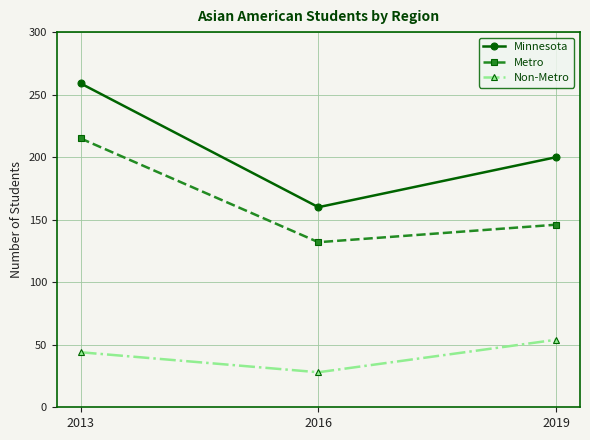

What is the difference between the maximum and minimum values in the Minnesota series?

99